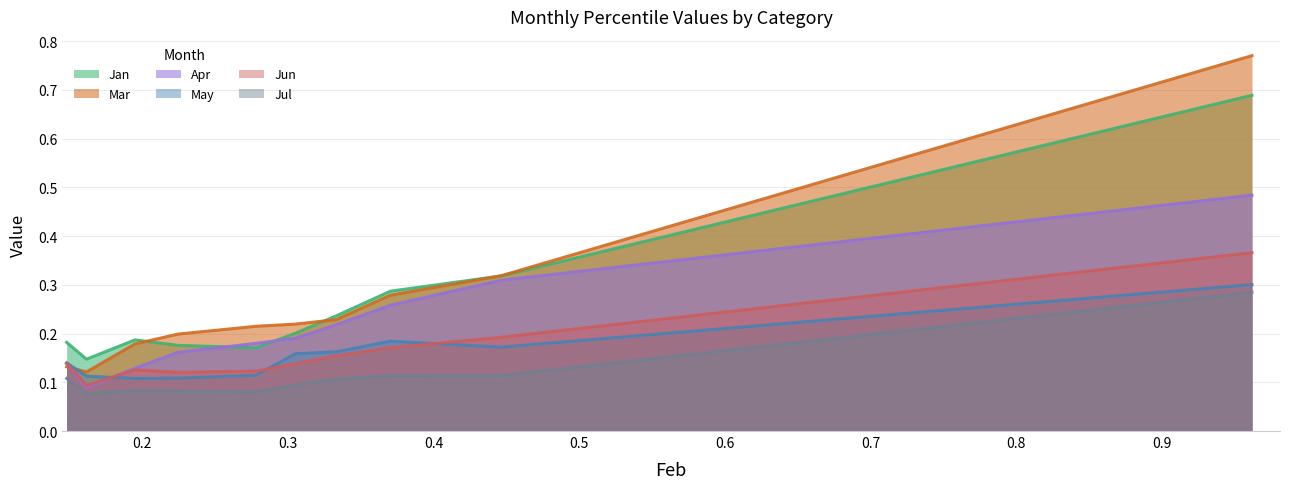

How many lines are shown in the chart?

6